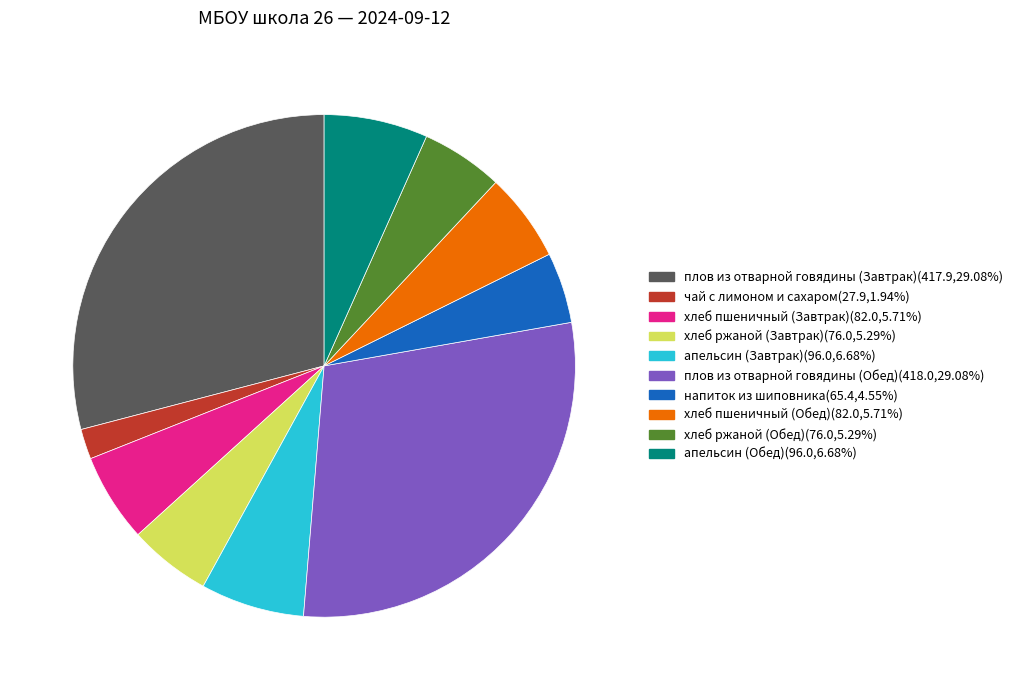

Is the sum of хлеб ржаной (Обед) and хлеб ржаной (Завтрак) greater than half?

No